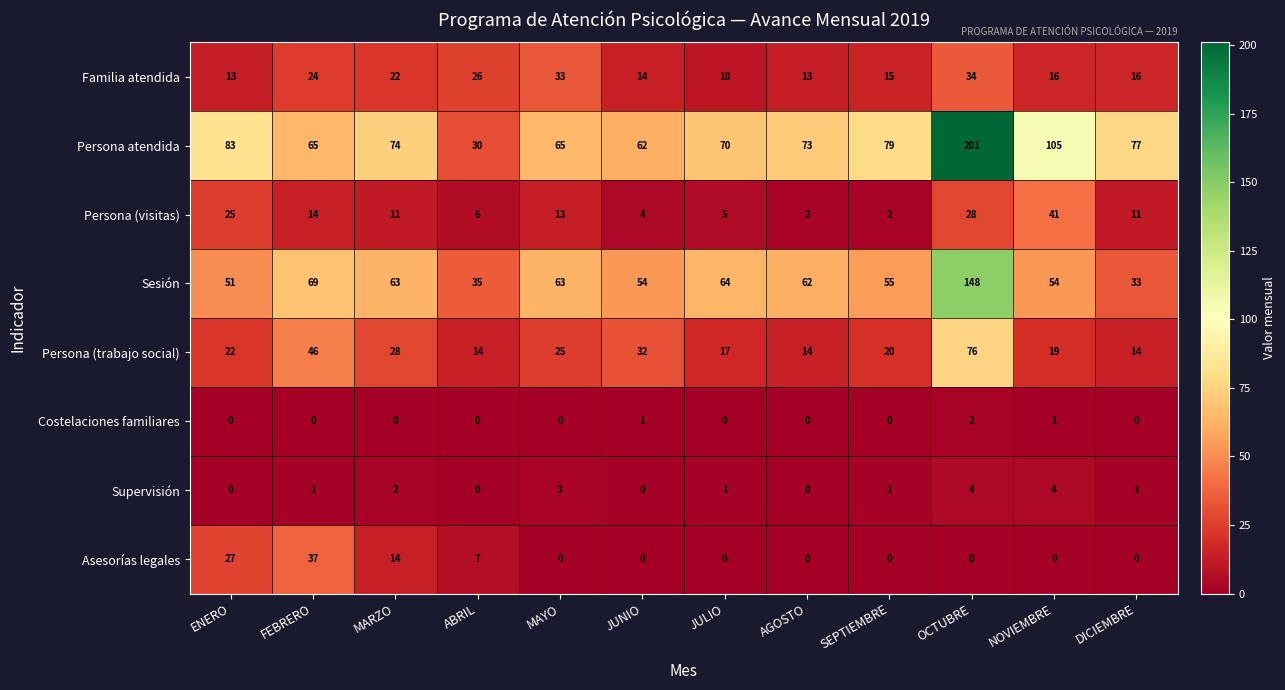

The Costelaciones familiares series shows 1 at NOVIEMBRE. True or false?

True